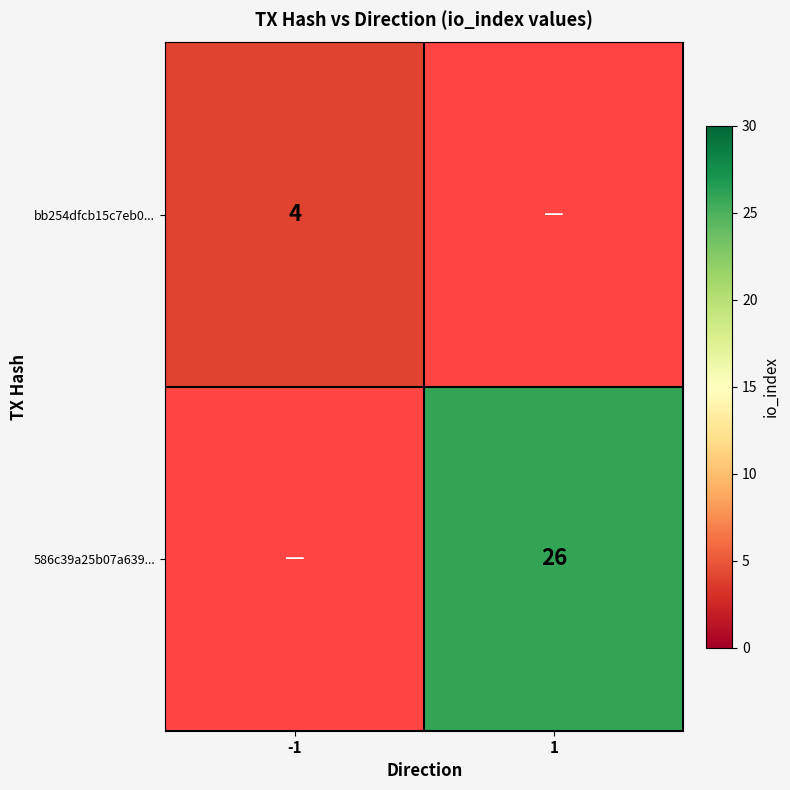

Between -1 and 1, which is larger?

1